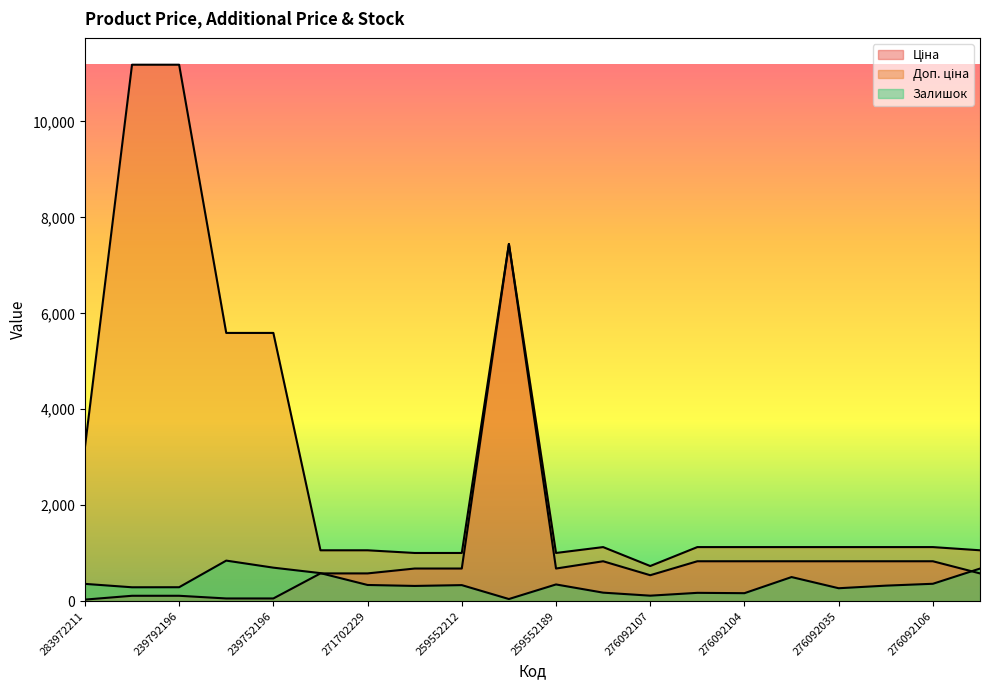

Which series changed the most between 259552213 and 276092107?

Доп. ціна